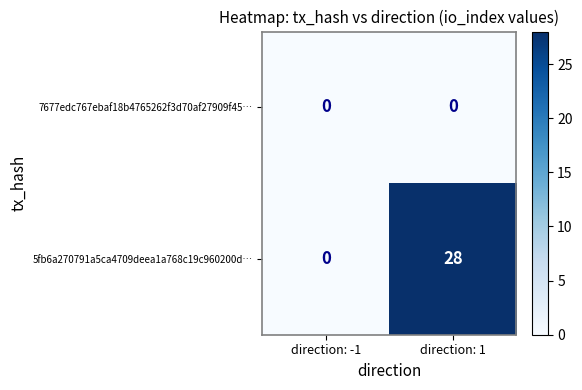

What is the sum of all 5fb6a270791a5ca4709deea1a768c19c960200d… values?

28